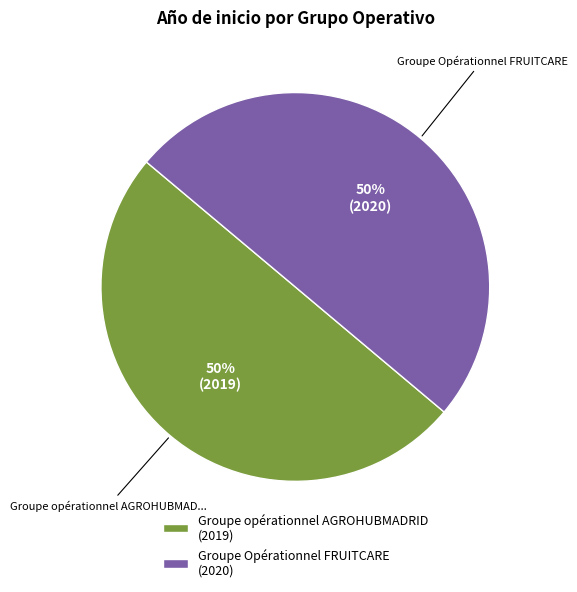

Is it true that Groupe opérationnel AGROHUBMADRID (2019) is 65% of the pie?

False